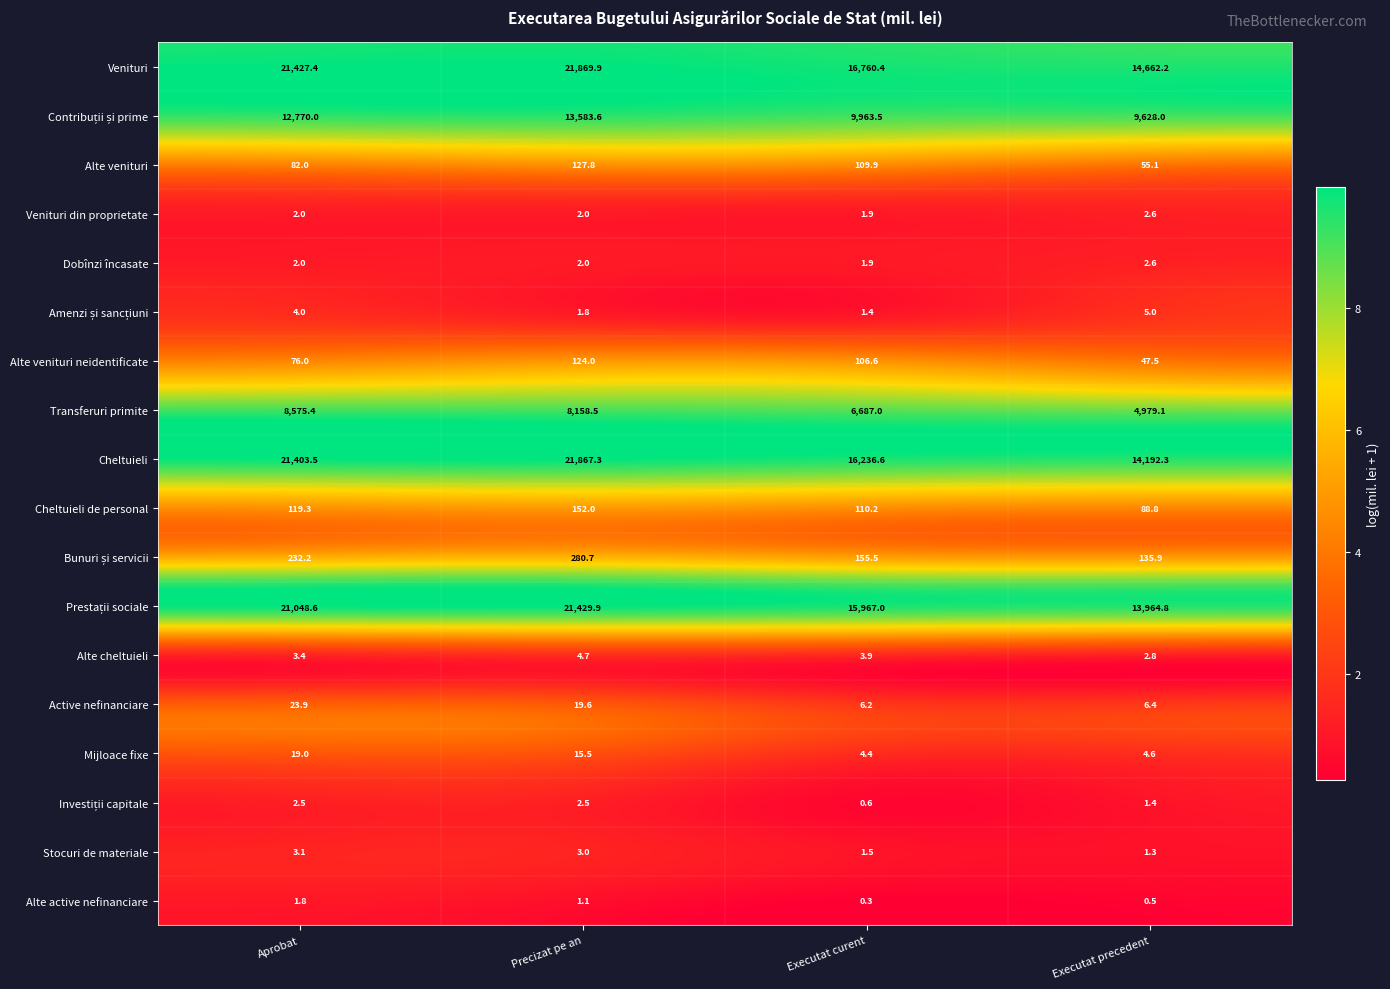

What is the difference between the highest and lowest values at Precizat pe an?

21868.8